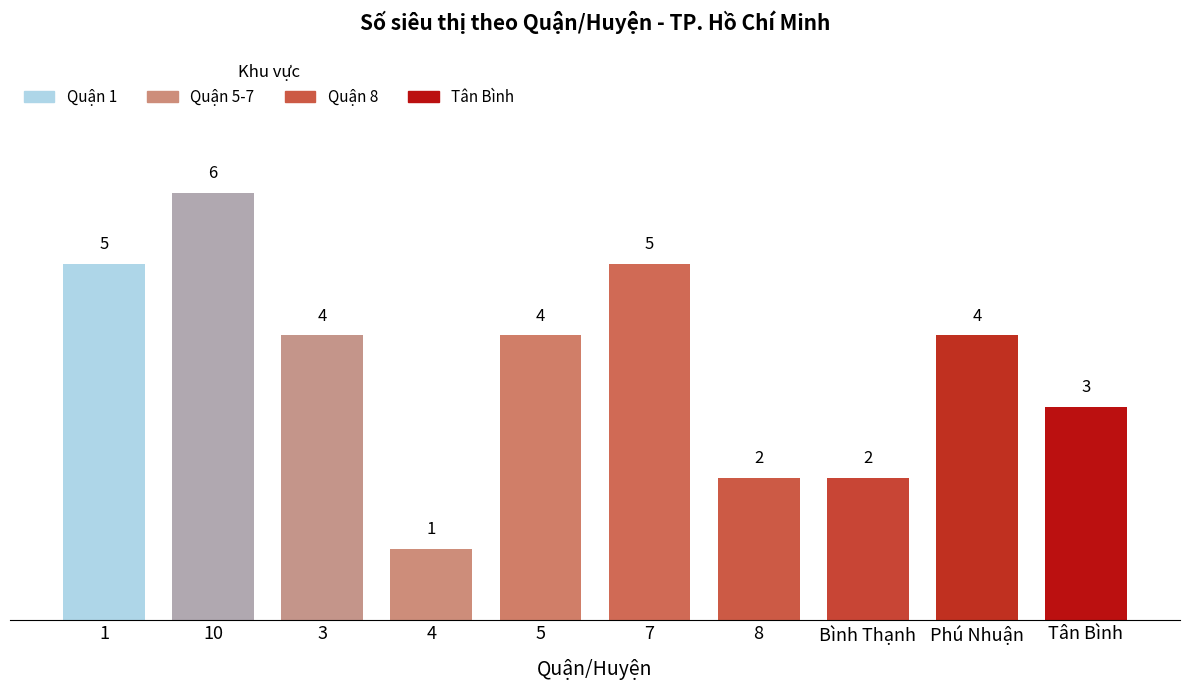

Which label corresponds to the smallest value in the chart?

4